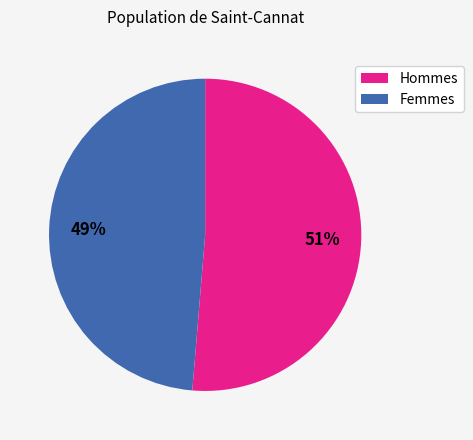

To the nearest percent, what is the average slice percentage?

50%